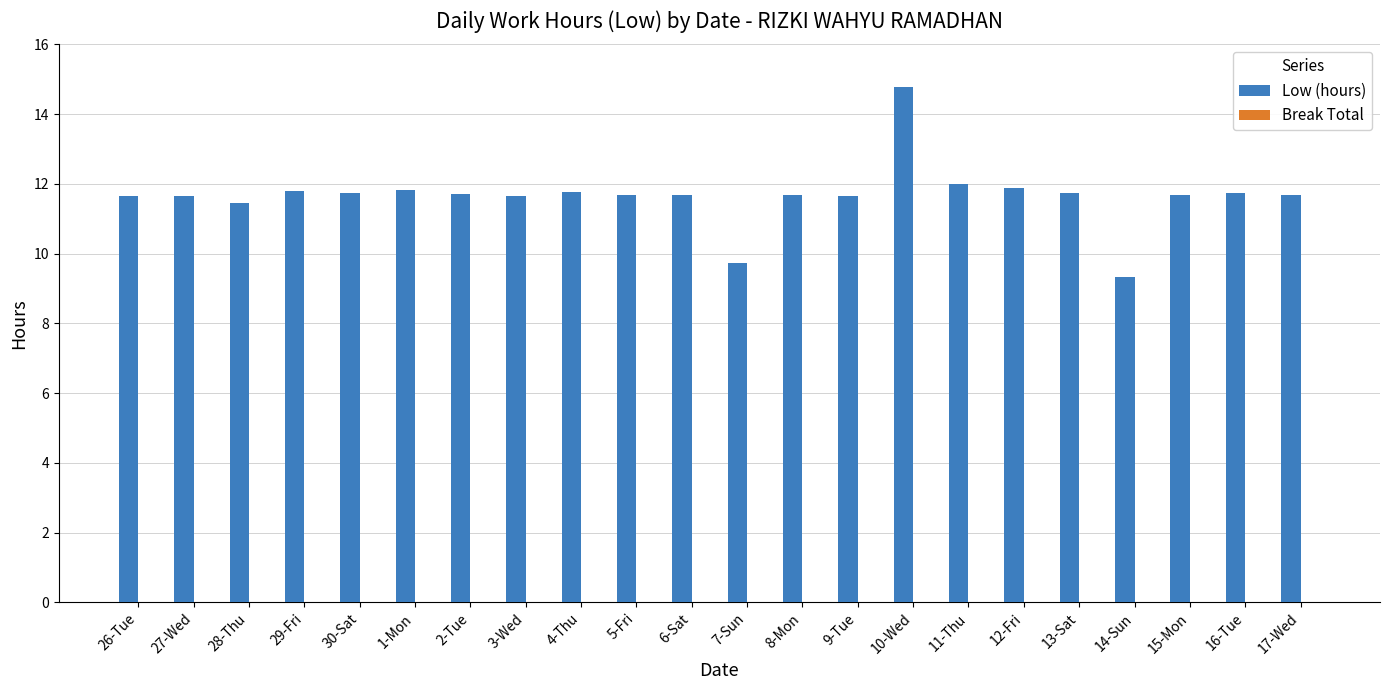

Which label corresponds to the largest value in the chart?

10-Wed